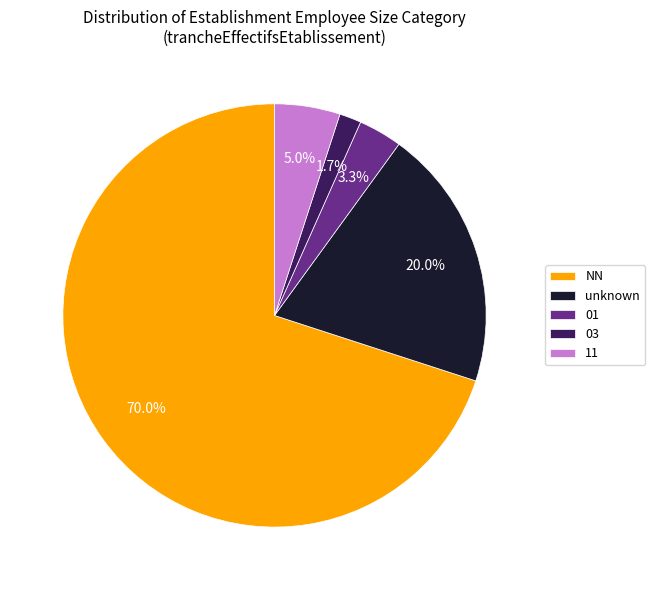

Does 03 account for over 50% of the chart?

No